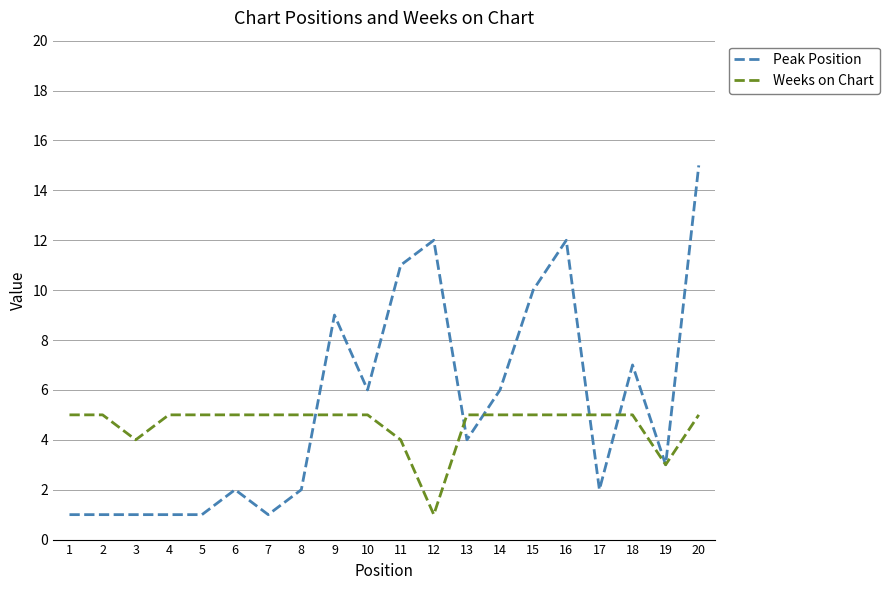

Which series has the largest range (max minus min)?

Peak Position